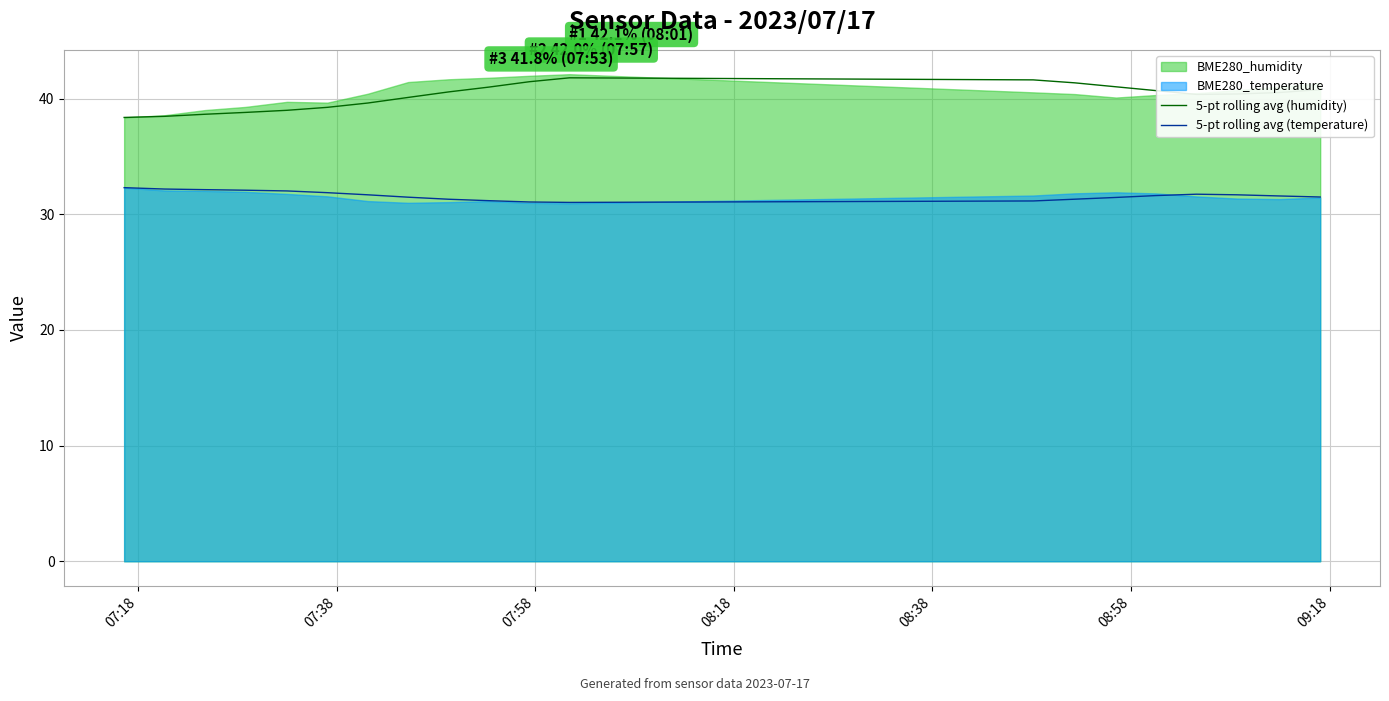

True or false: 5-pt rolling avg (humidity) and 5-pt rolling avg (temperature) intersect in this chart.

False